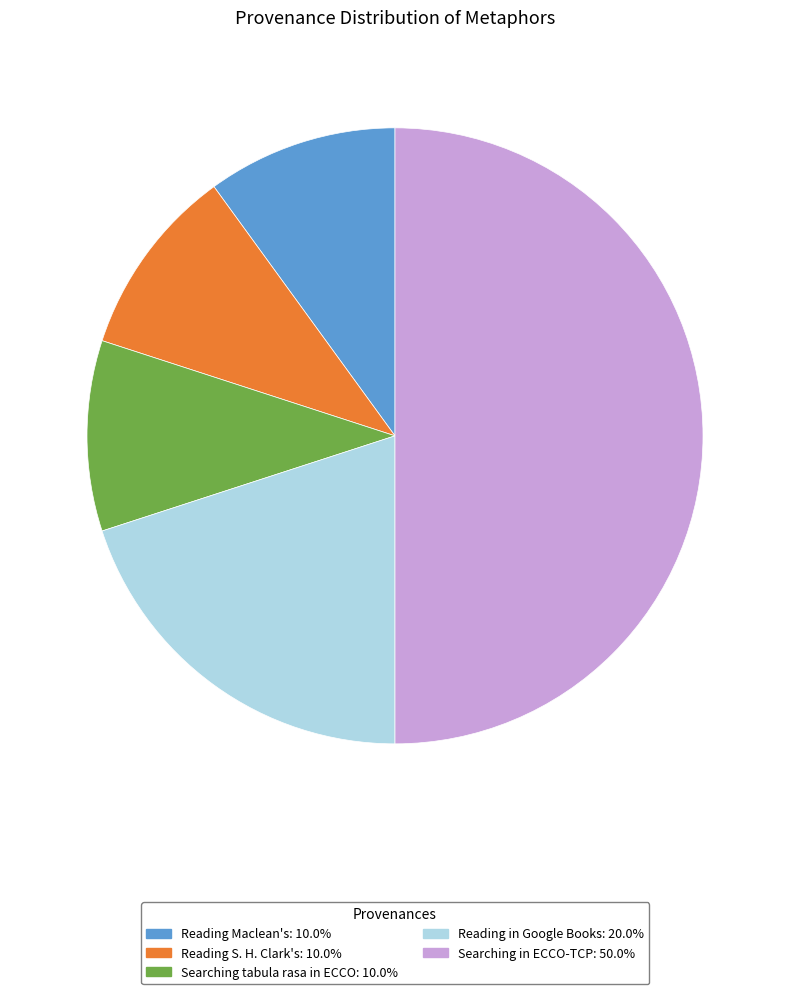

Does Reading Maclean's represent more than half of the total?

No